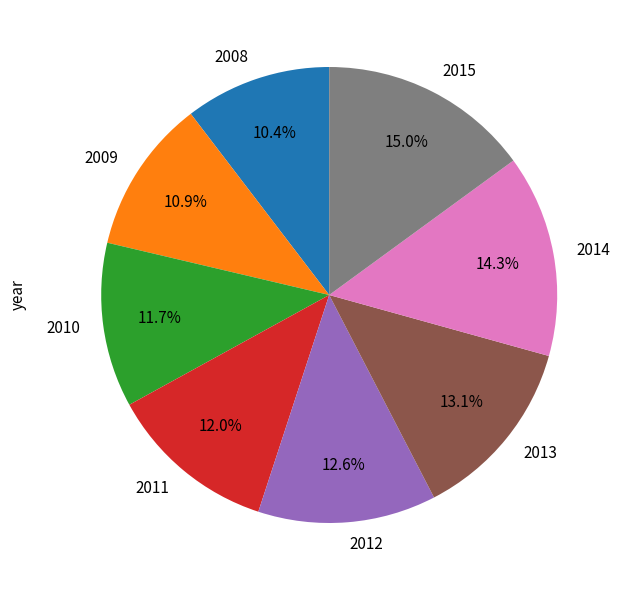

How many segments does this pie chart have?

8